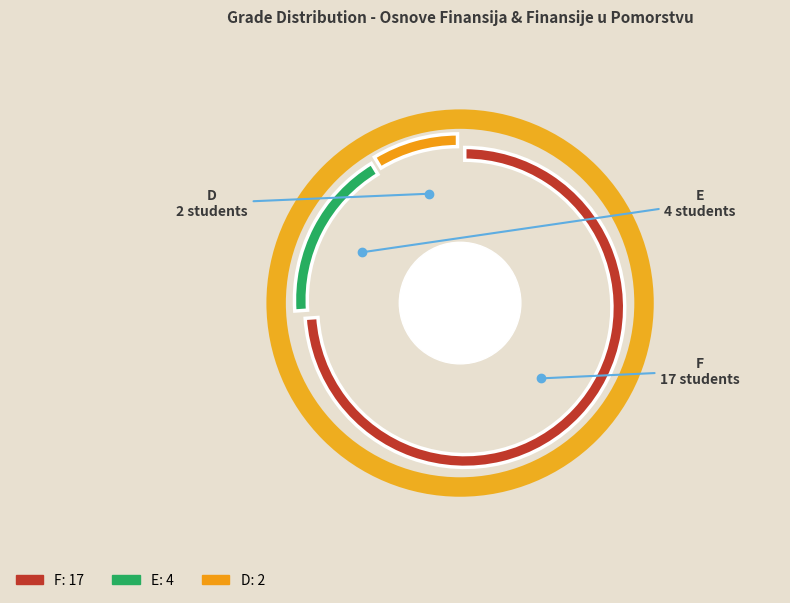

How many segments does this pie chart have?

3